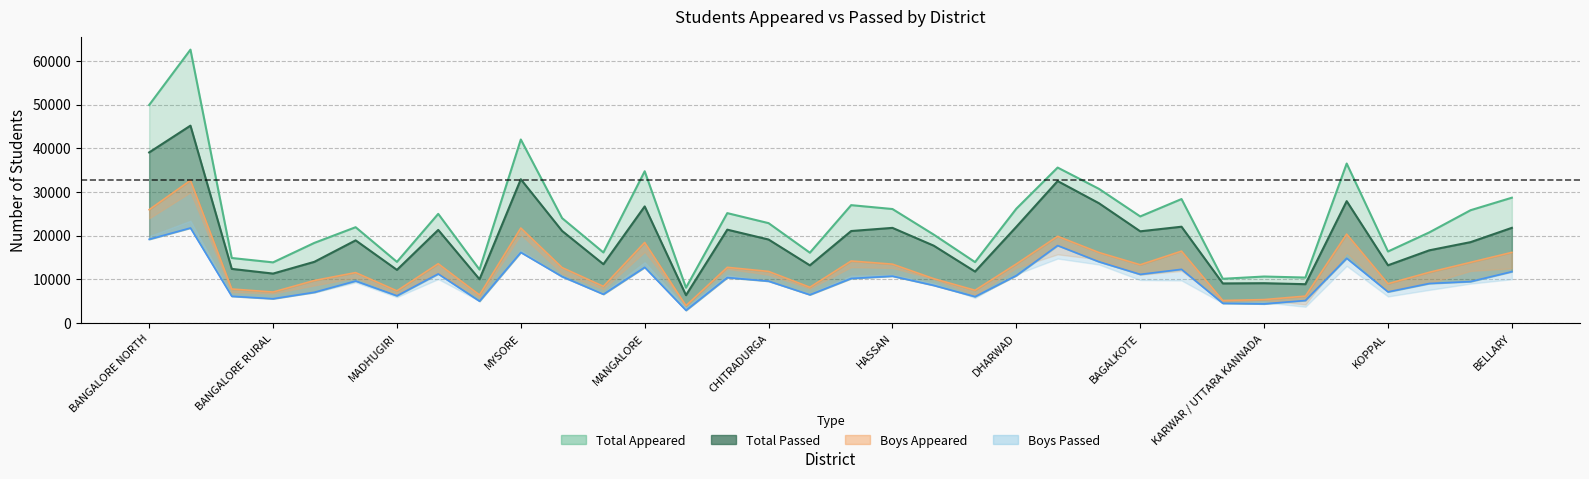

True or false: Girls Appeared and Total Appeared intersect in this chart.

False